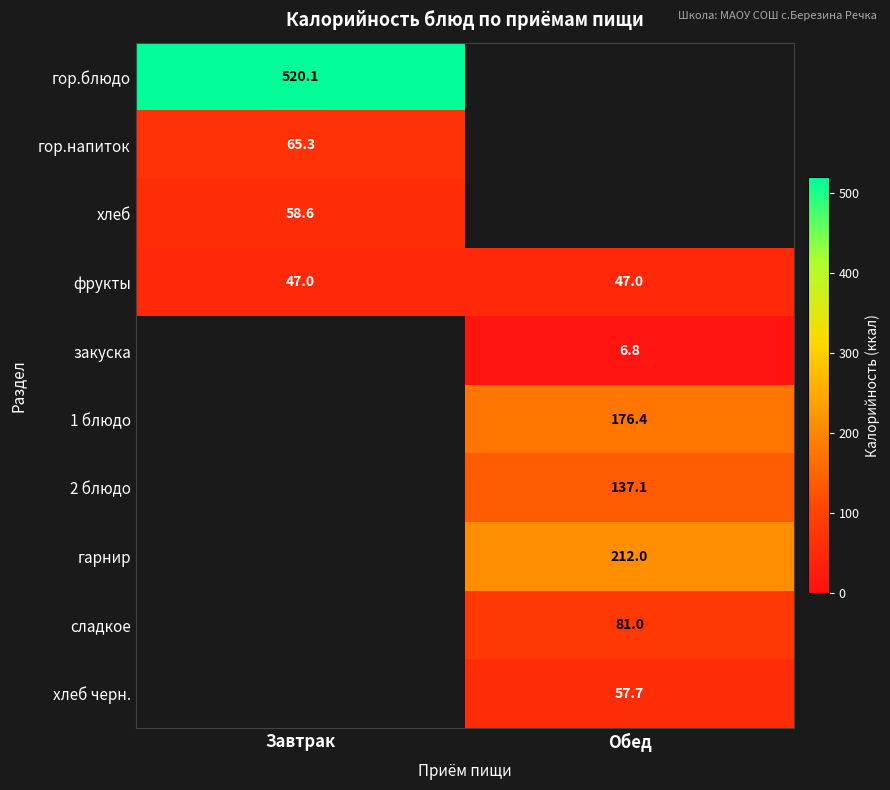

Which label corresponds to the largest value in the chart?

Завтрак